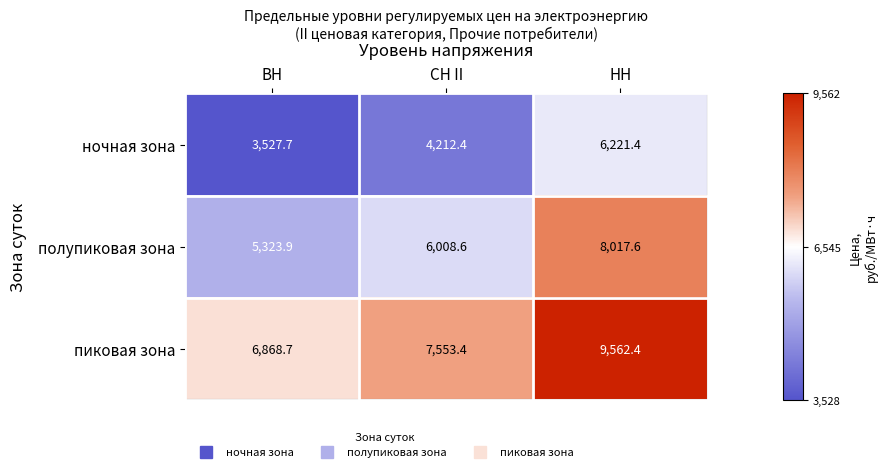

List the series in order of their peak value, lowest first.

ночная зона, полупиковая зона, пиковая зона